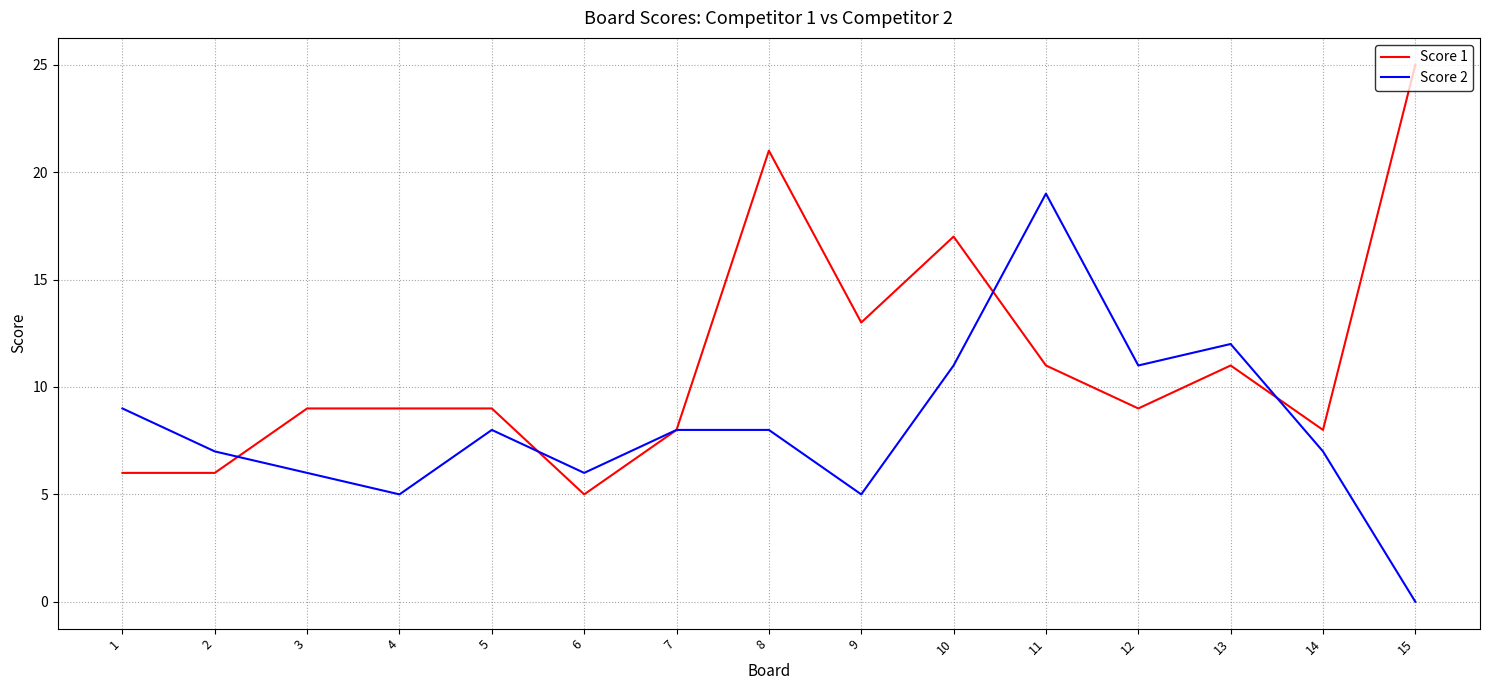

List the series in order of their peak value, highest first.

Score 1, Score 2